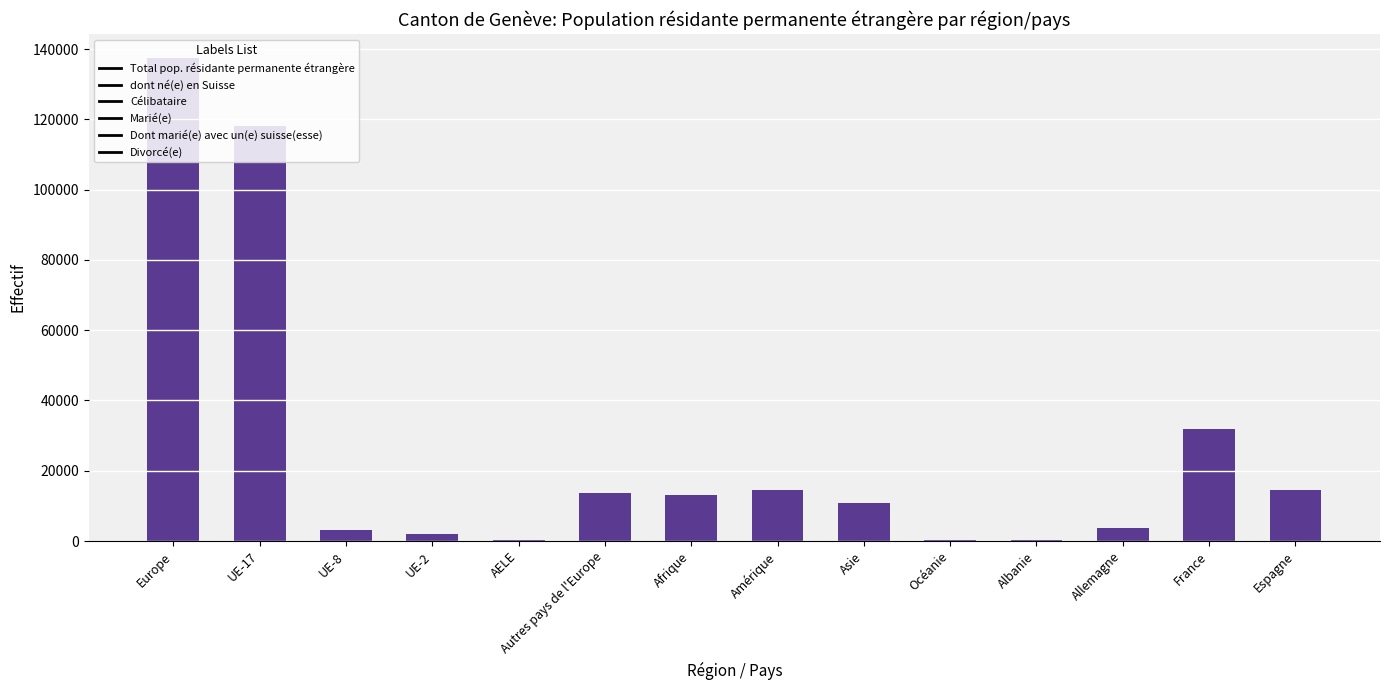

What is the sum of all values?

363795